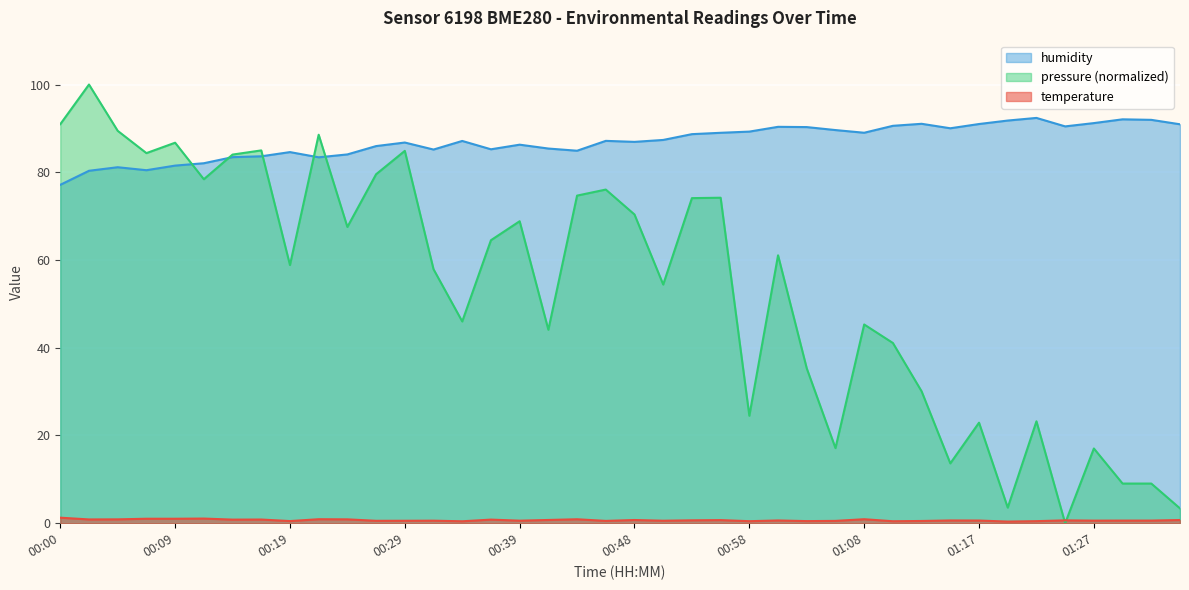

Which series has the widest spread of values?

pressure (normalized)